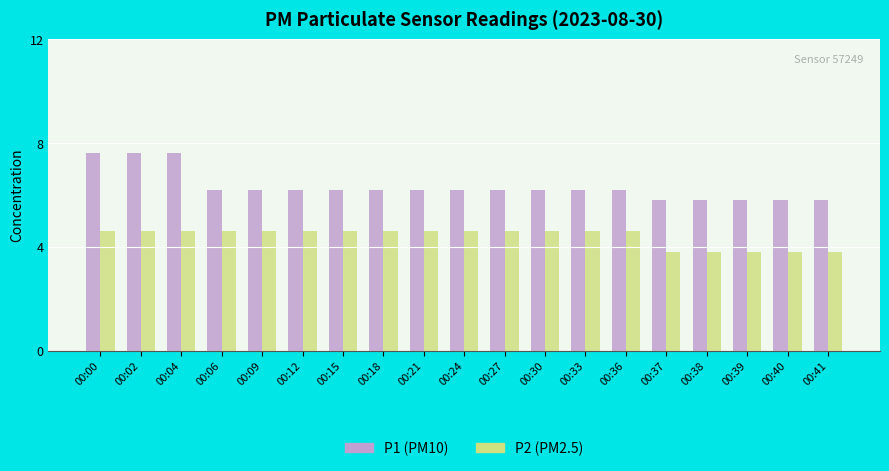

What is the minimum value shown in the chart?

3.8